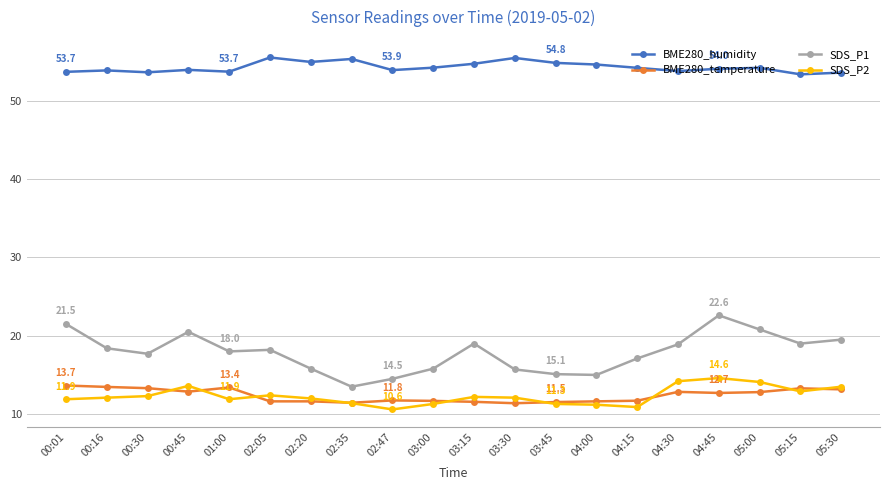

What is the value of the BME280_humidity point at the 2nd from the left?

53.8